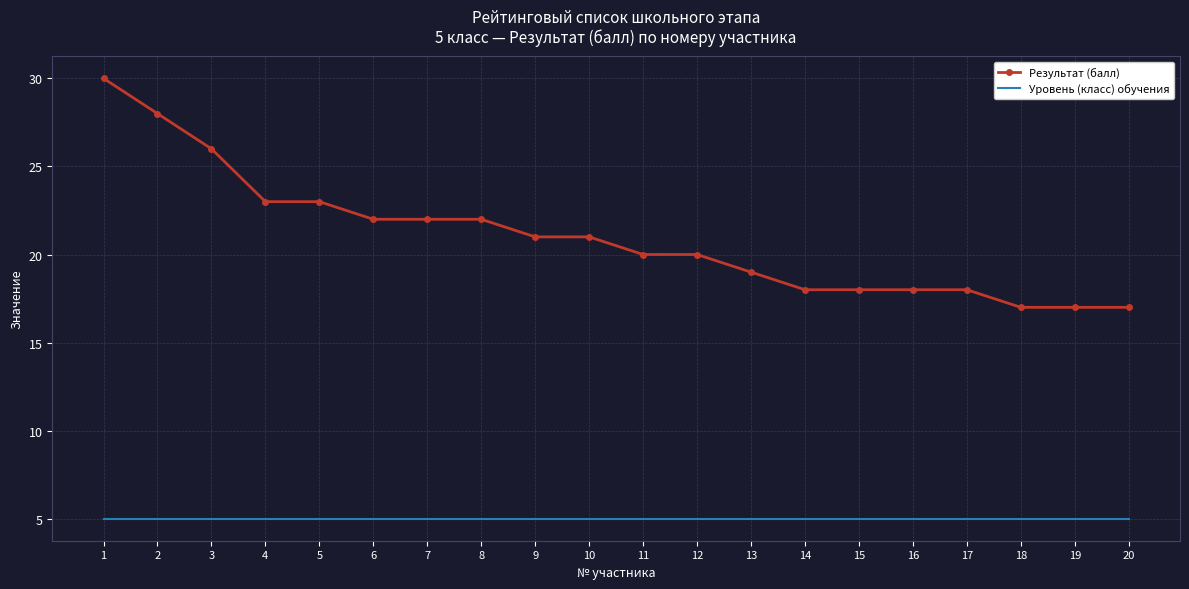

True or false: Уровень (класс) обучения and Результат (балл) cross at least once.

False